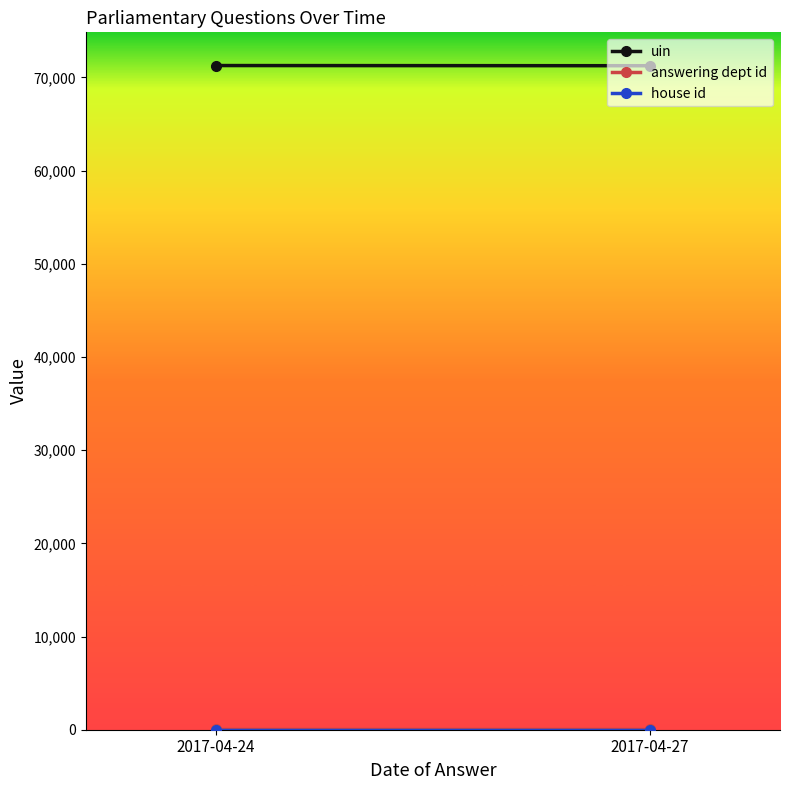

At which category is the sum across all series the highest?

2017-04-24